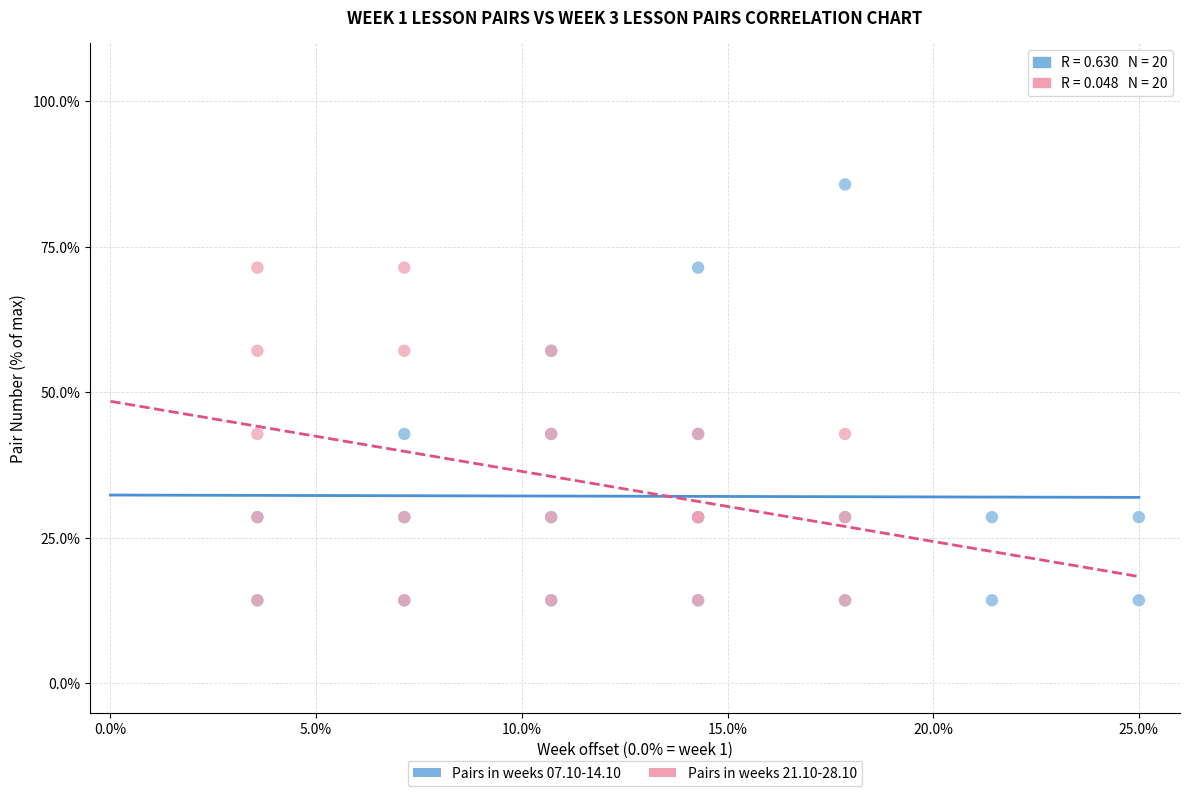

Which series has the widest spread of Y values?

Pairs in weeks 07.10-14.10